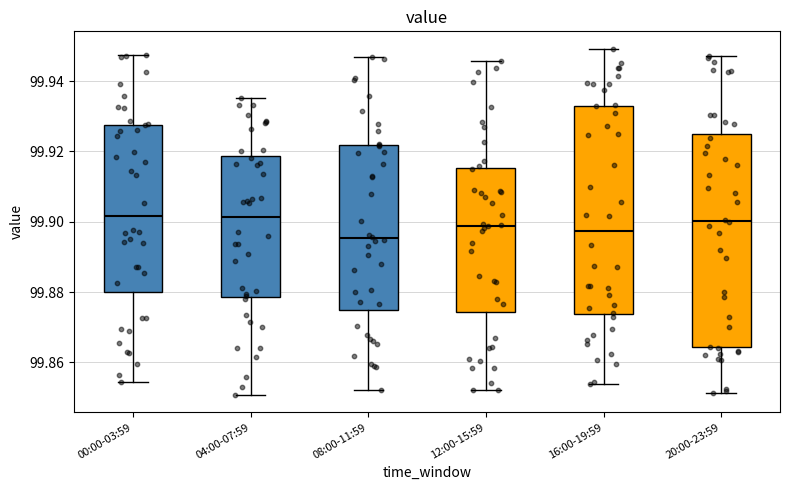

Reading left to right, read every box against the y-axis: the position of its median line, the range the box covers, and the ends of its whiskers. The values are not printed on the chart, so give them approximately, as read against the axis.

00:00-03:59: median 99.902, box 99.880 to 99.928, whiskers 99.854 to 99.948
04:00-07:59: median 99.902, box 99.878 to 99.918, whiskers 99.850 to 99.936
08:00-11:59: median 99.896, box 99.874 to 99.922, whiskers 99.852 to 99.946
12:00-15:59: median 99.898, box 99.874 to 99.916, whiskers 99.852 to 99.946
16:00-19:59: median 99.898, box 99.874 to 99.934, whiskers 99.854 to 99.950
20:00-23:59: median 99.900, box 99.864 to 99.924, whiskers 99.852 to 99.948